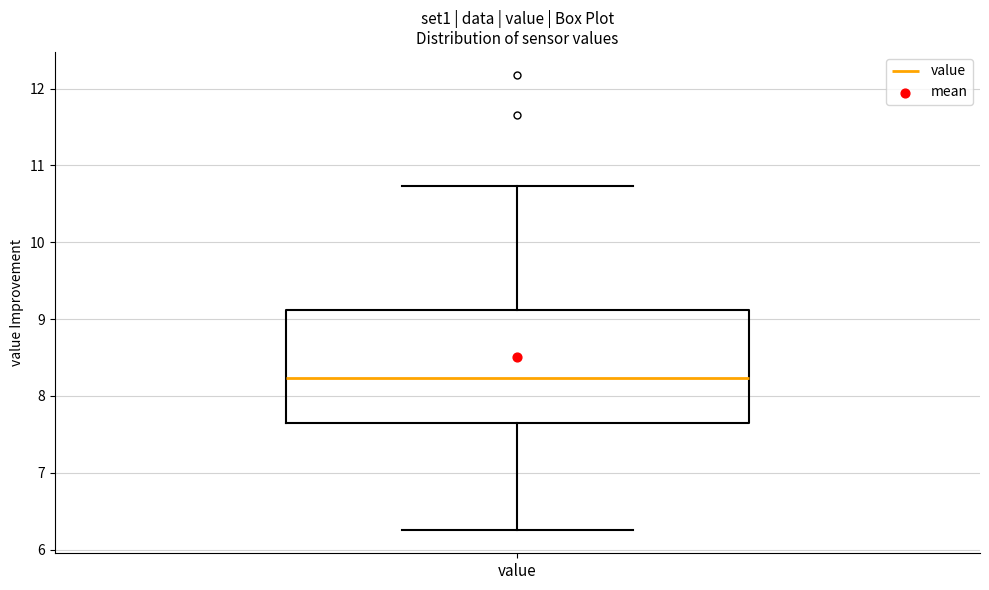

Read this box plot against the y-axis: the position of the median line, the range covered by the box, and the ends of both whiskers. The values are not printed on the chart, so give them approximately, as read against the axis.

median 8.2, box 7.6 to 9.1, whiskers 6.3 to 10.7